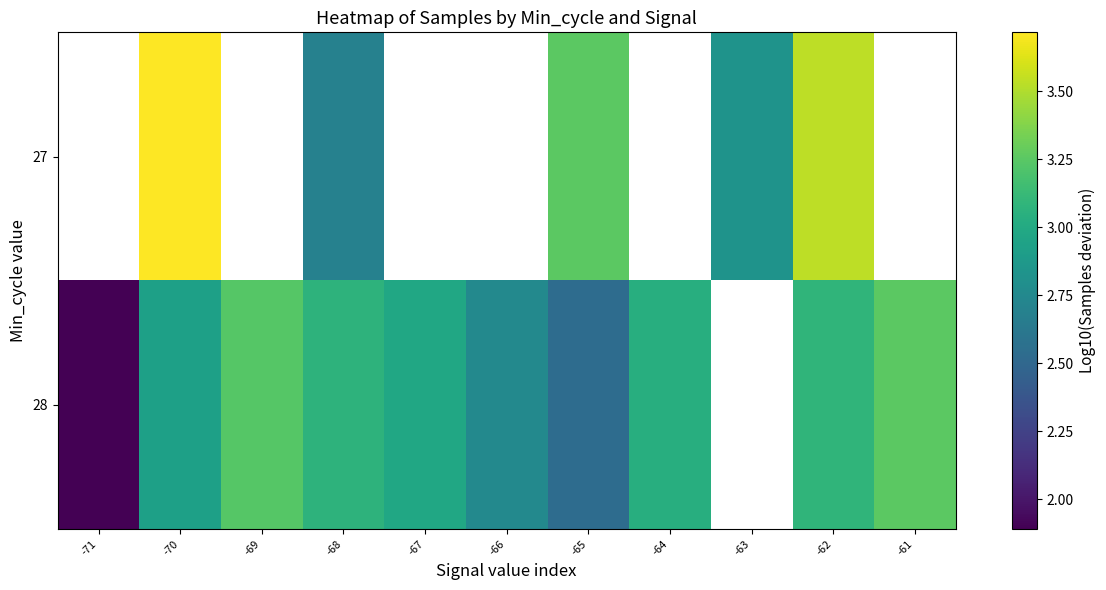

How many data points does each series have?

11